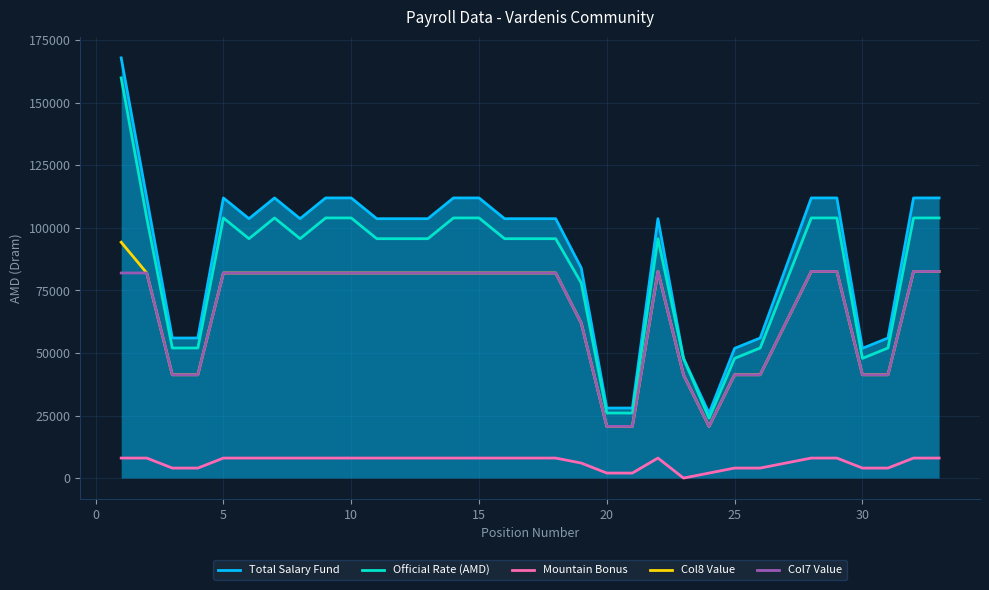

Which series has the widest spread of values?

Total Salary Fund